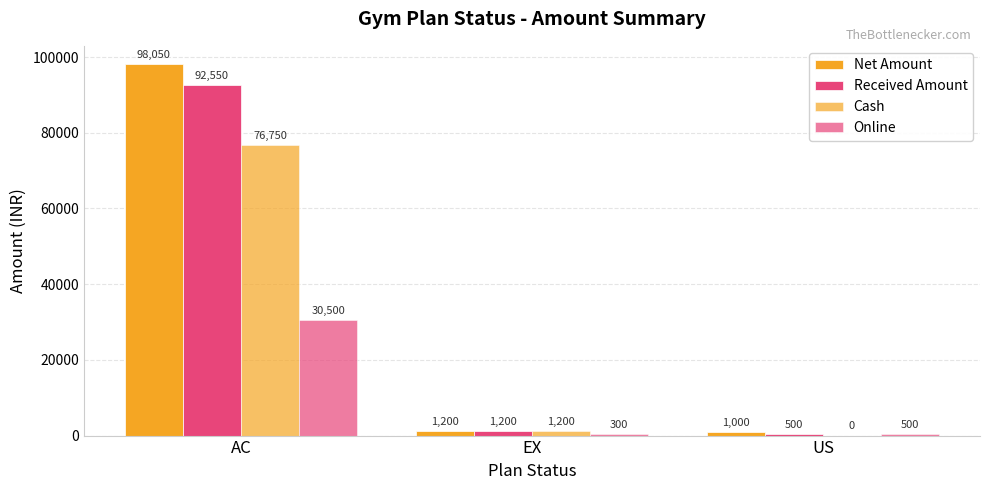

How many groups of bars are there?

3